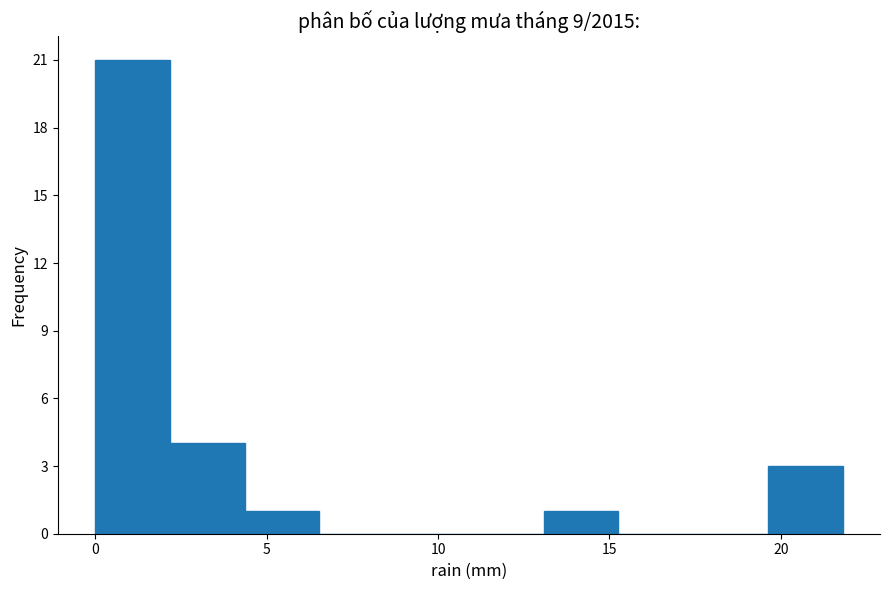

How tall is the bar that spans 0.0 to 2.0 on the x-axis? Neither the bar edges nor the heights are printed on the chart, so give them approximately, as read against the axes.

21